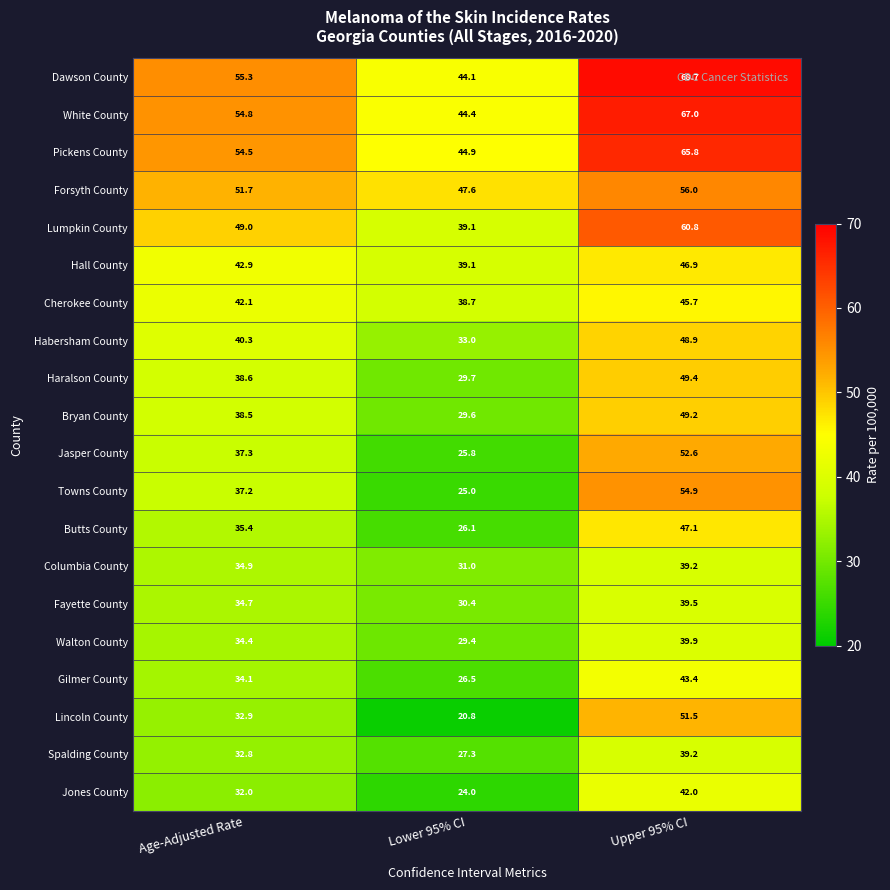

At which label does Butts County first exceed 35?

Age-Adjusted Rate